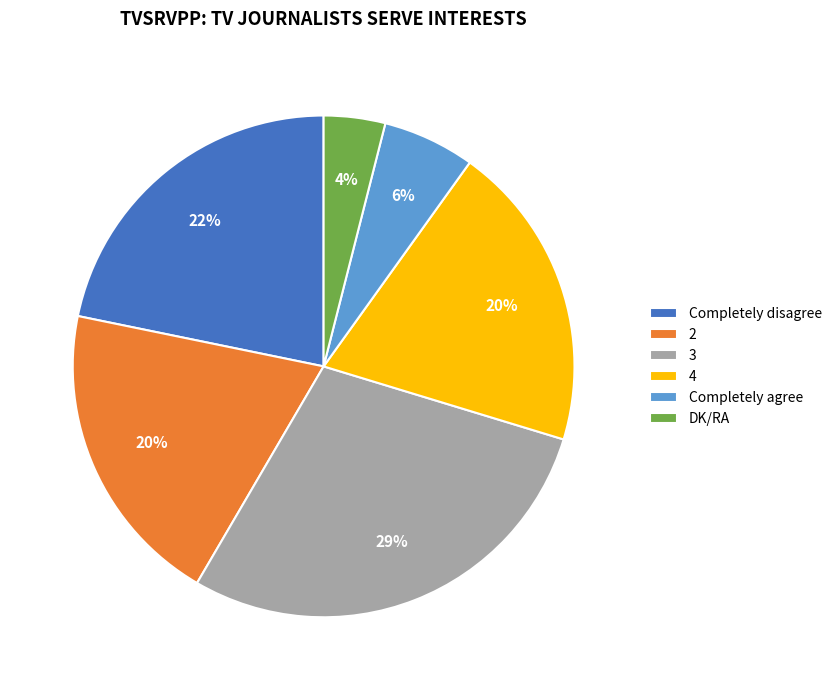

Between Completely disagree and Completely agree, which is larger?

Completely disagree